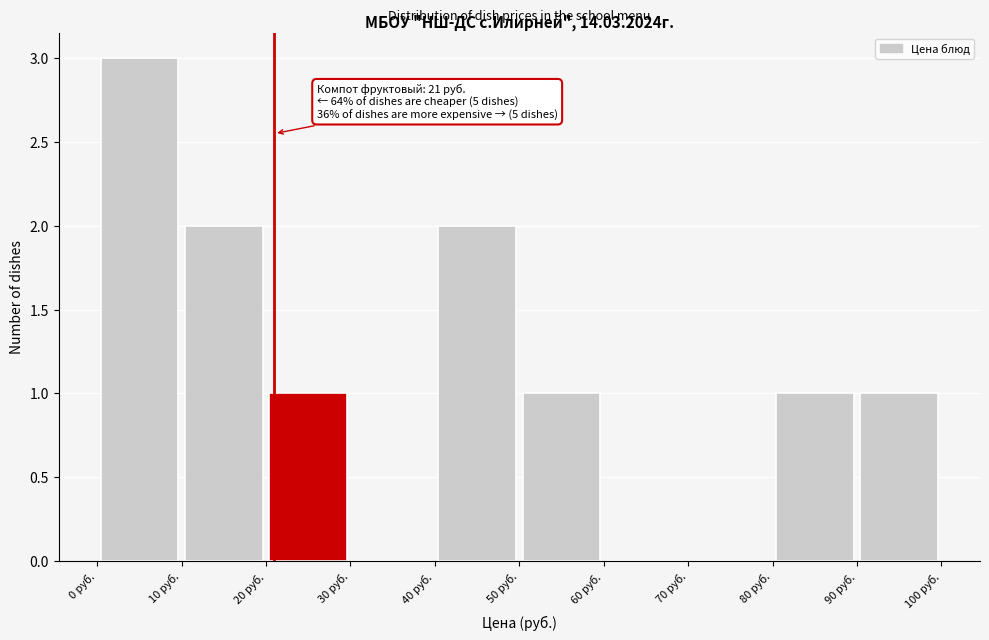

Over which range of the x-axis is the bar tallest?

0 to 10